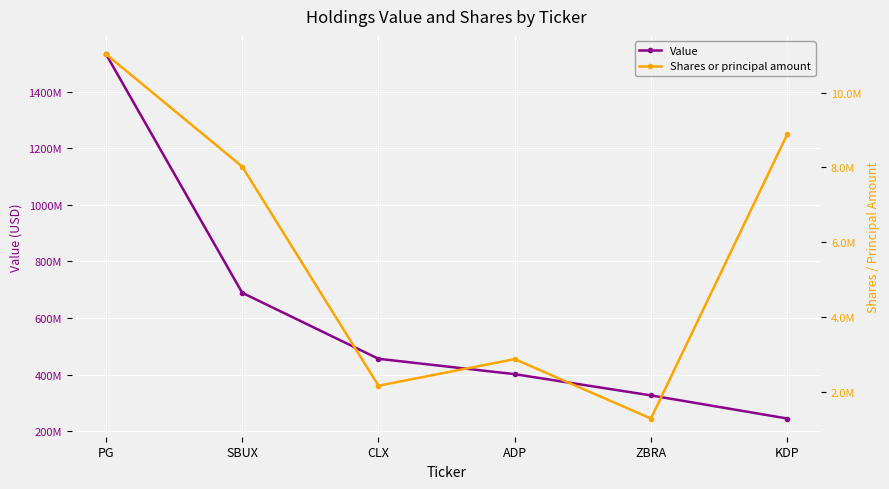

At CLX, list the series in order from smallest to largest.

Shares or principal amount, Value